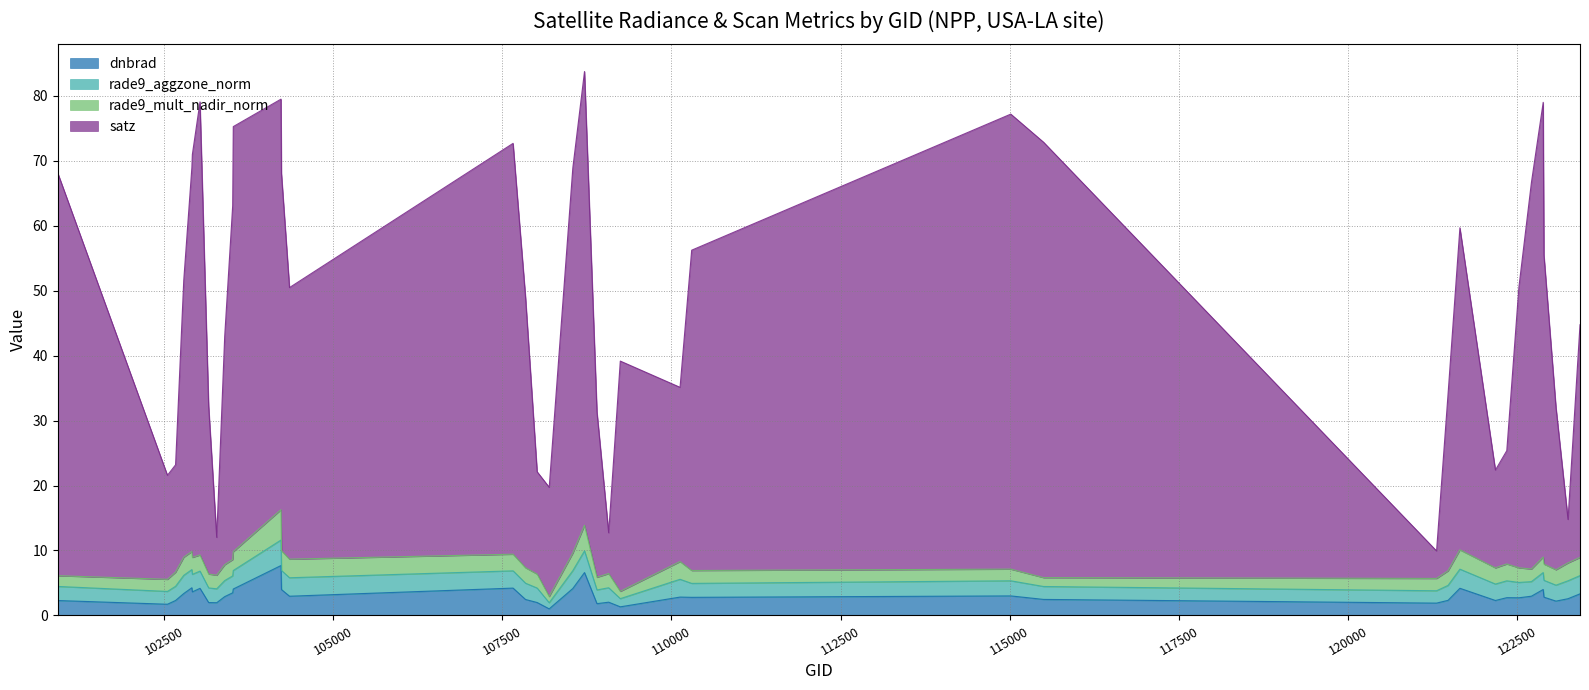

What is the value of the dnbrad point at the 6th from the left?

3.6